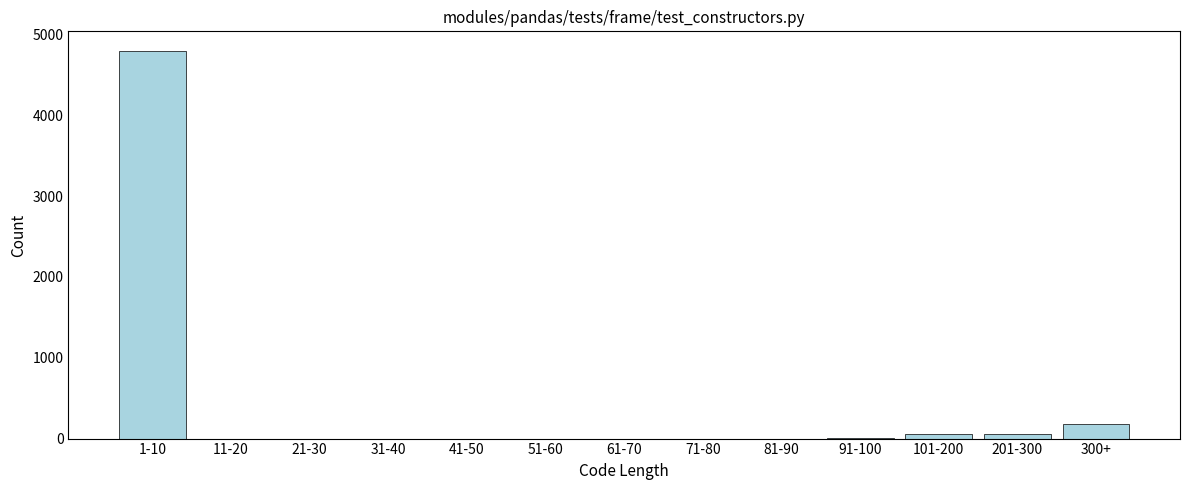

True or false: the data shows 52 at 101-200.

True